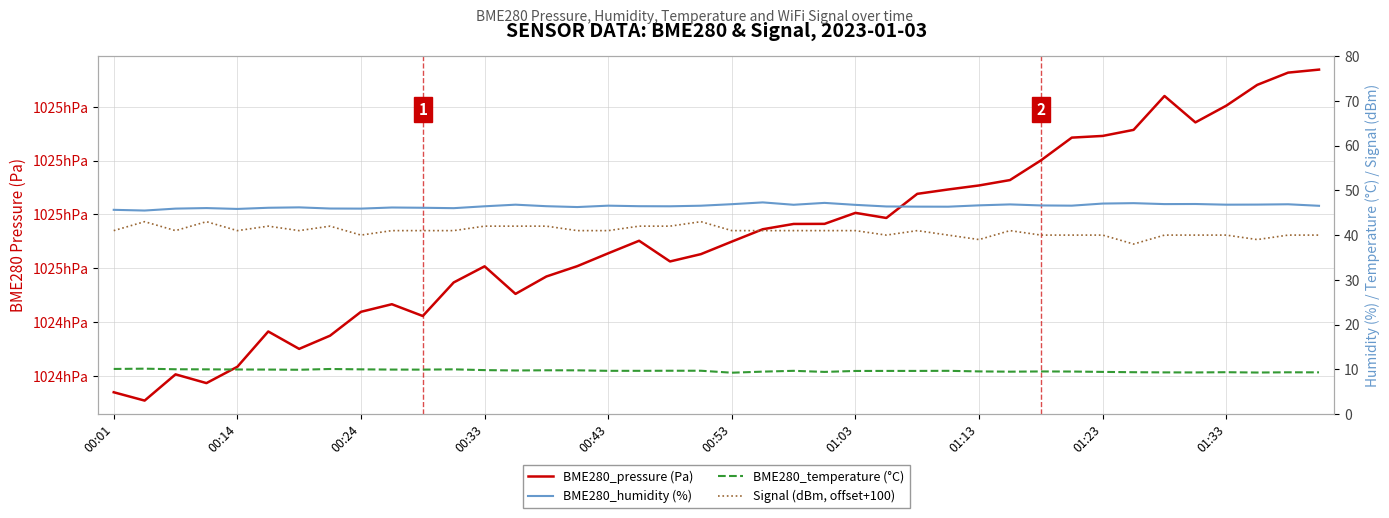

What is the smallest value displayed?

9.2